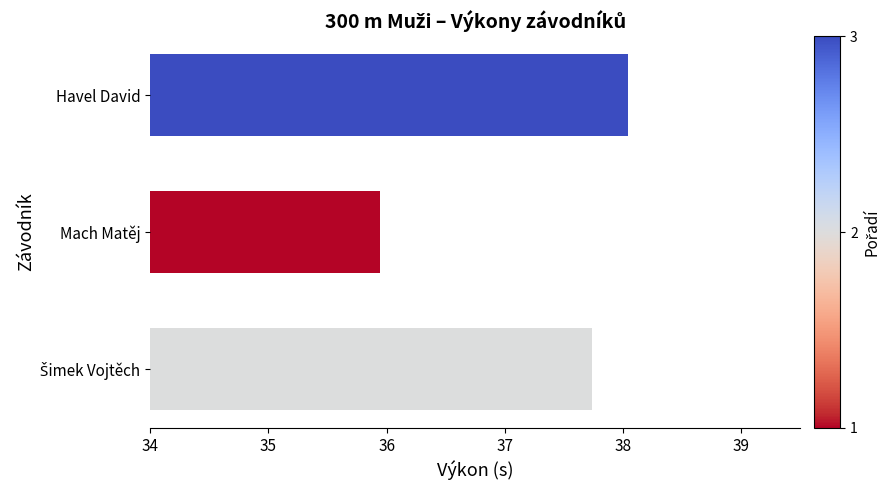

Reading bottom to top, what are all the values shown in this chart?

37.7	35.9	38.0